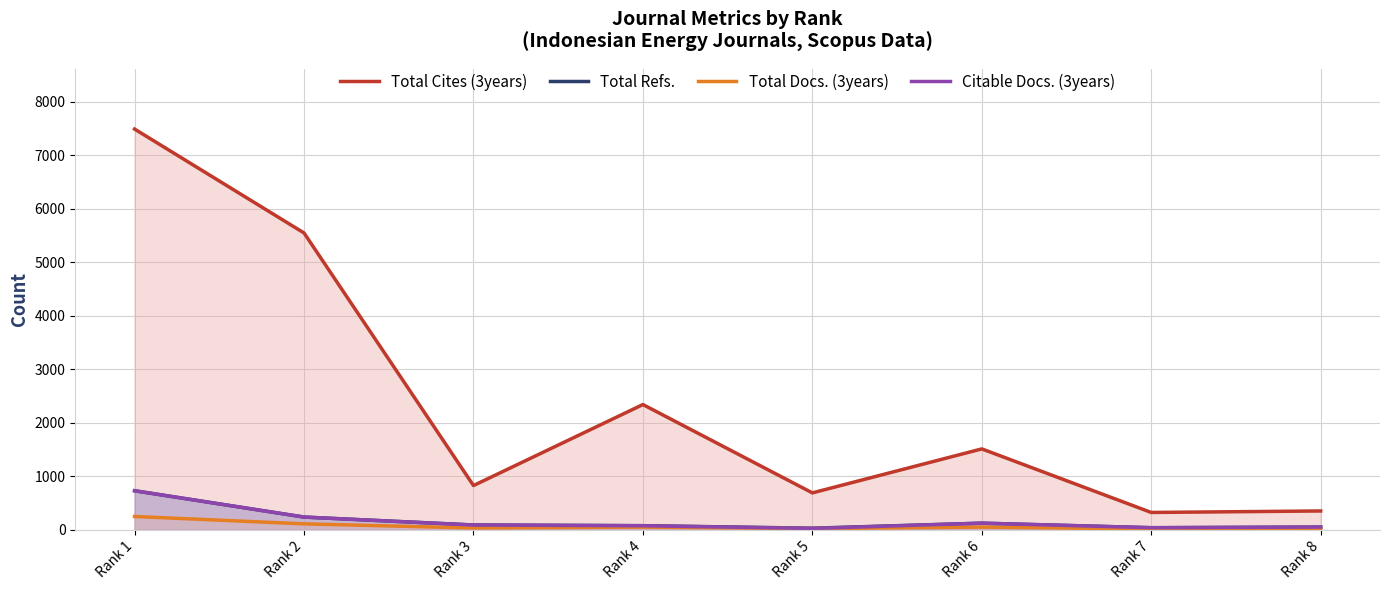

What is the value of the Total Refs. point at the 3rd from the left?

85